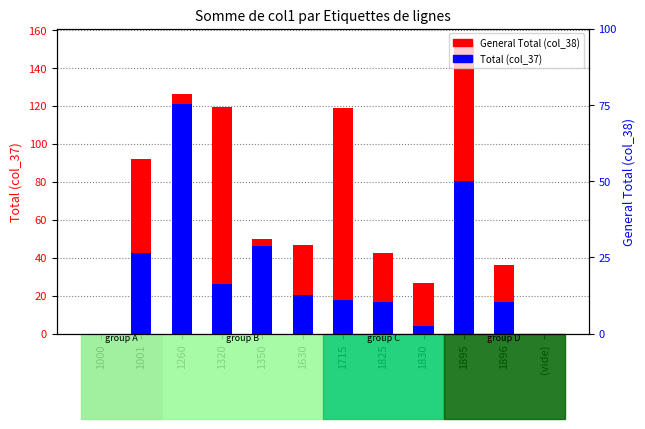

How many data points does each series have?

12